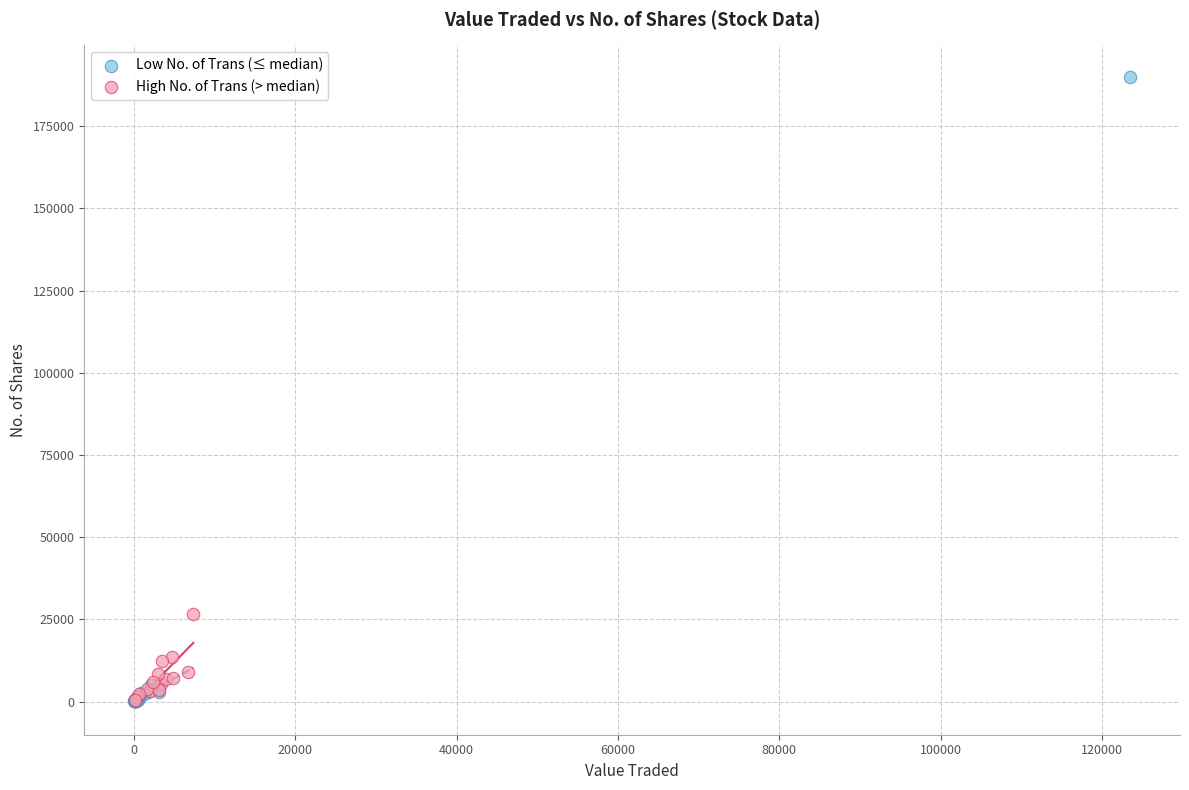

Which series has the widest spread of Y values?

Low No. of Trans (≤ median)